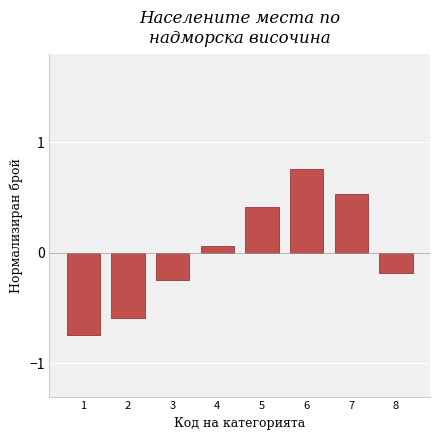

The value at 2 is -0.6. True or false?

True